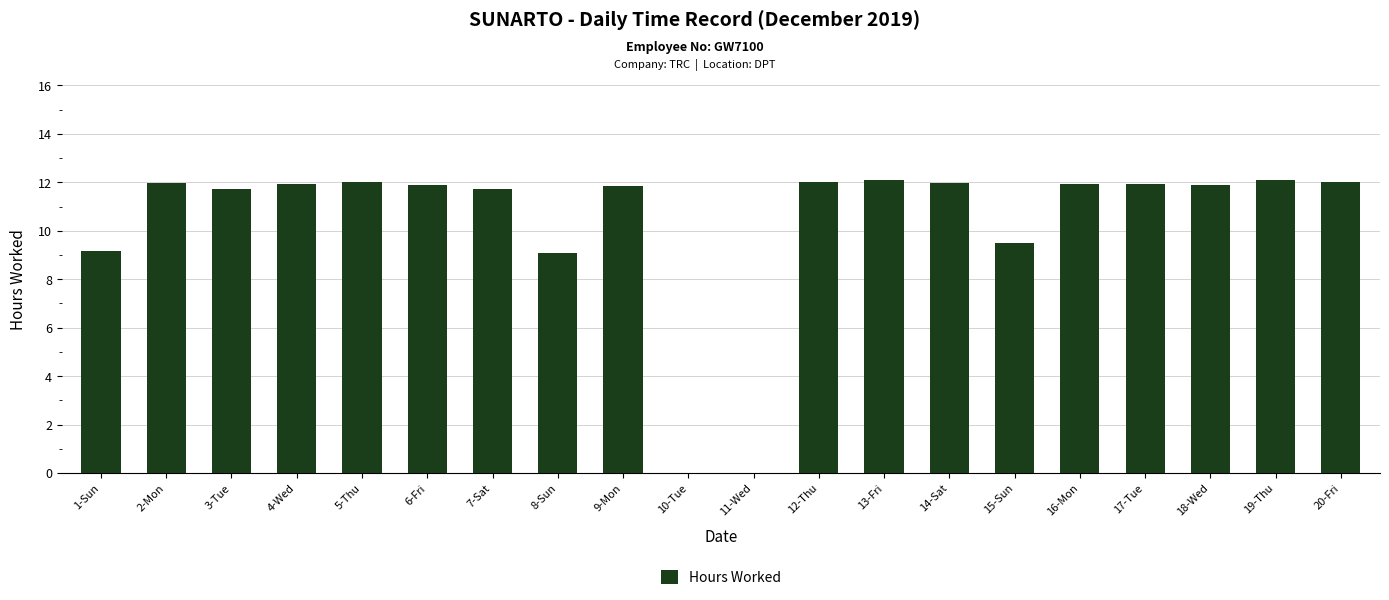

Are the bars horizontal?

No